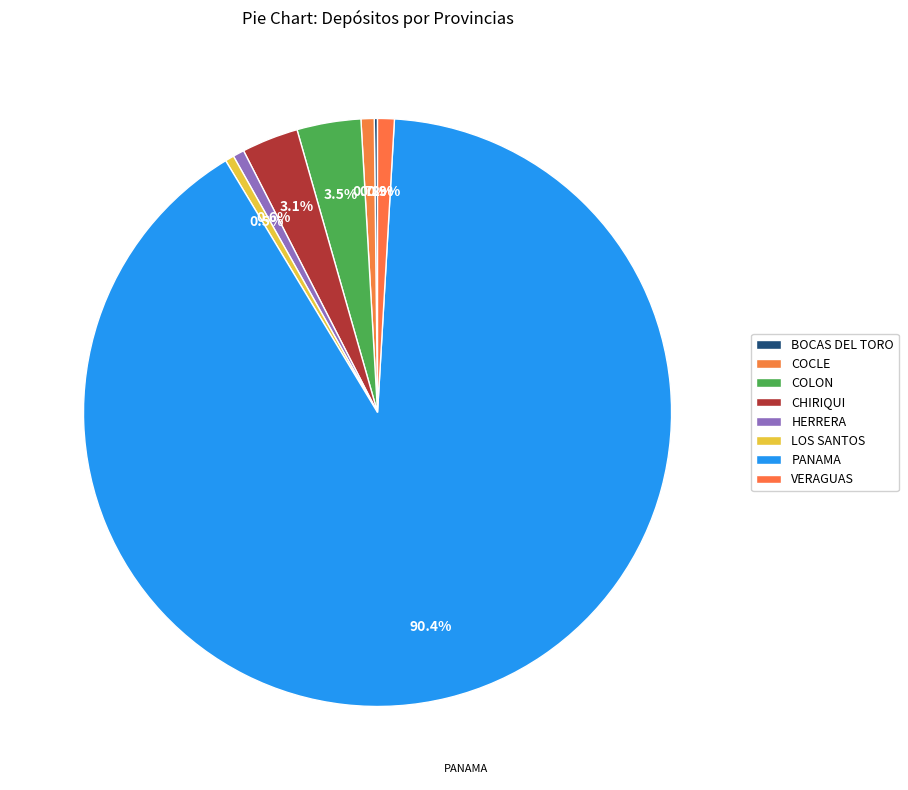

How many segments does this pie chart have?

8